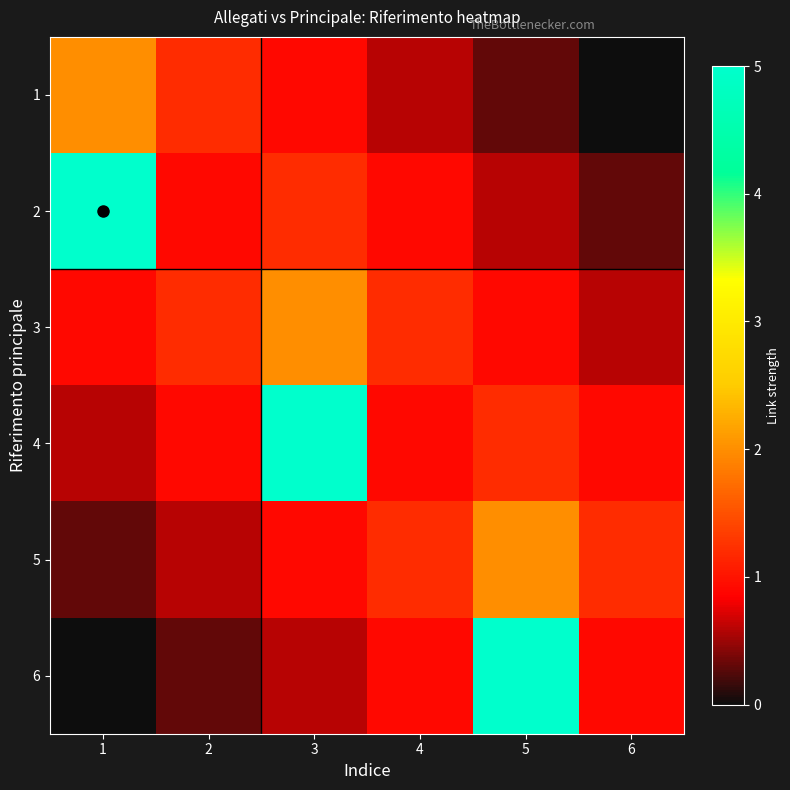

At 5, list the series in order from smallest to largest.

1, 2, 3, 4, 5, 6